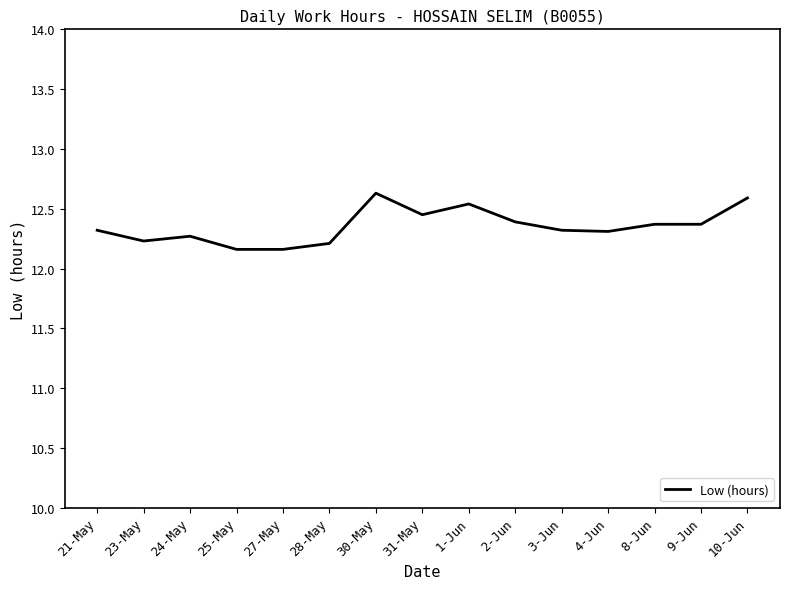

What is the difference between the second highest and second lowest values?

0.4